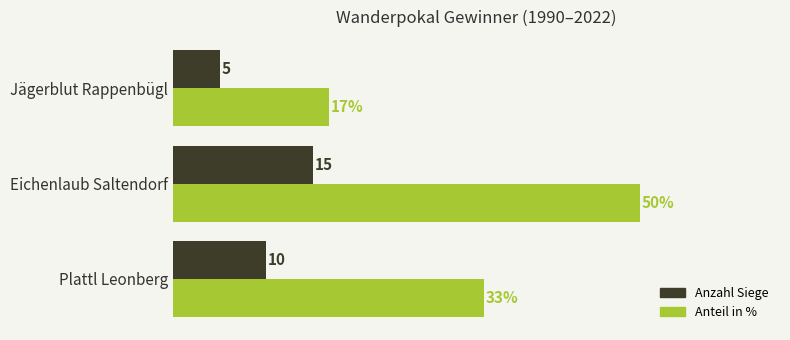

Is the value of Anteil in % at Jägerblut Rappenbügl greater than the value of Anzahl Siege at Eichenlaub Saltendorf?

Yes